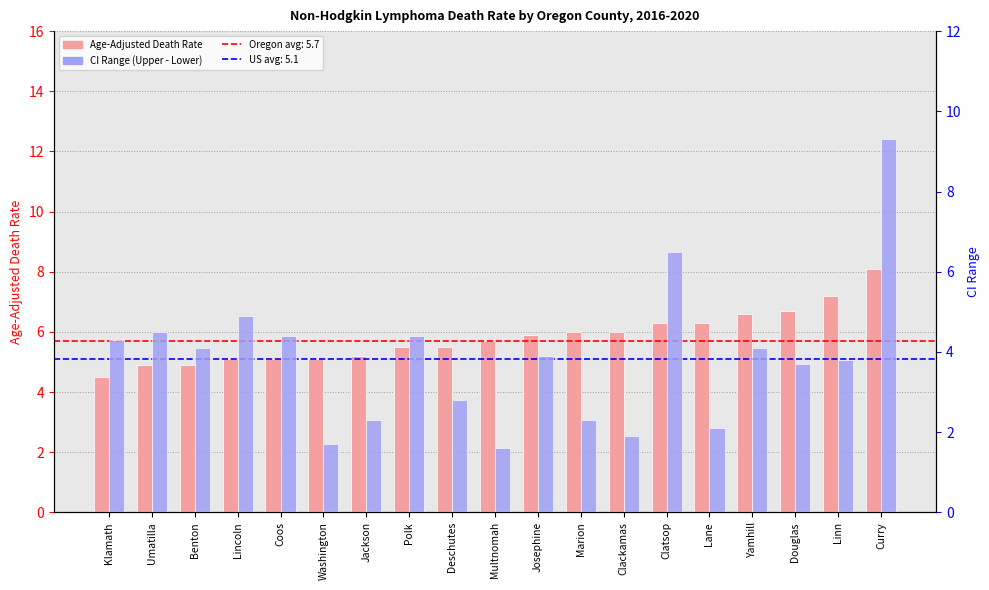

What is the label of the 15th bar from the left?

Lane